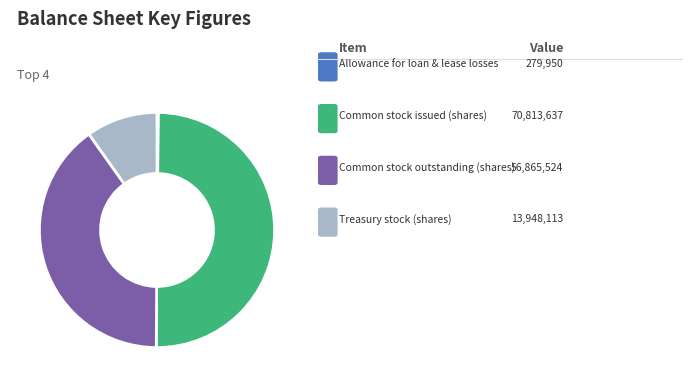

Which category has the smallest portion of the pie?

Allowance for loan and lease losses